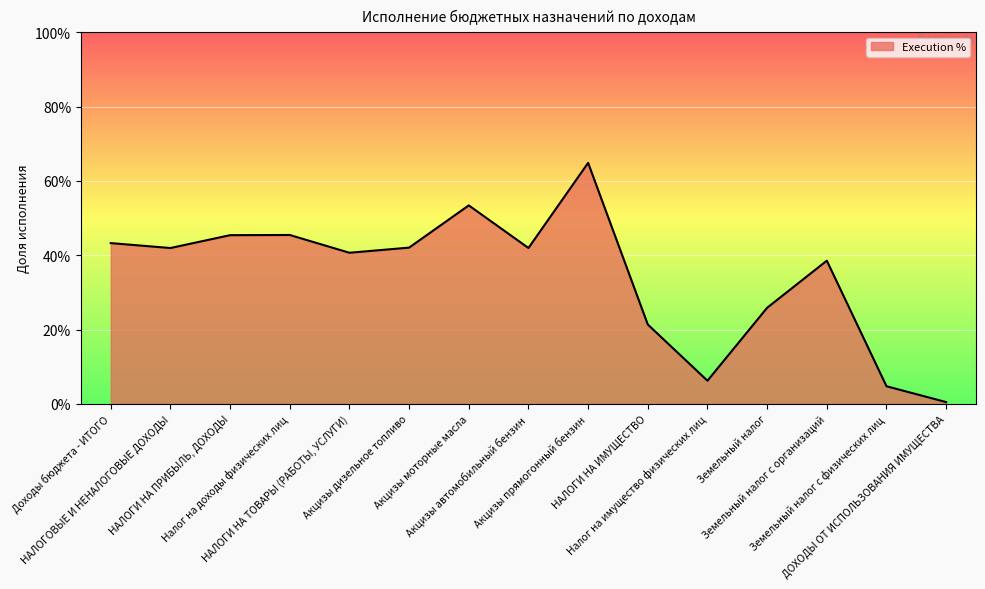

What is the change in value from Акцизы дизельное топливо to НАЛОГИ НА ИМУЩЕСТВО?

-0.2